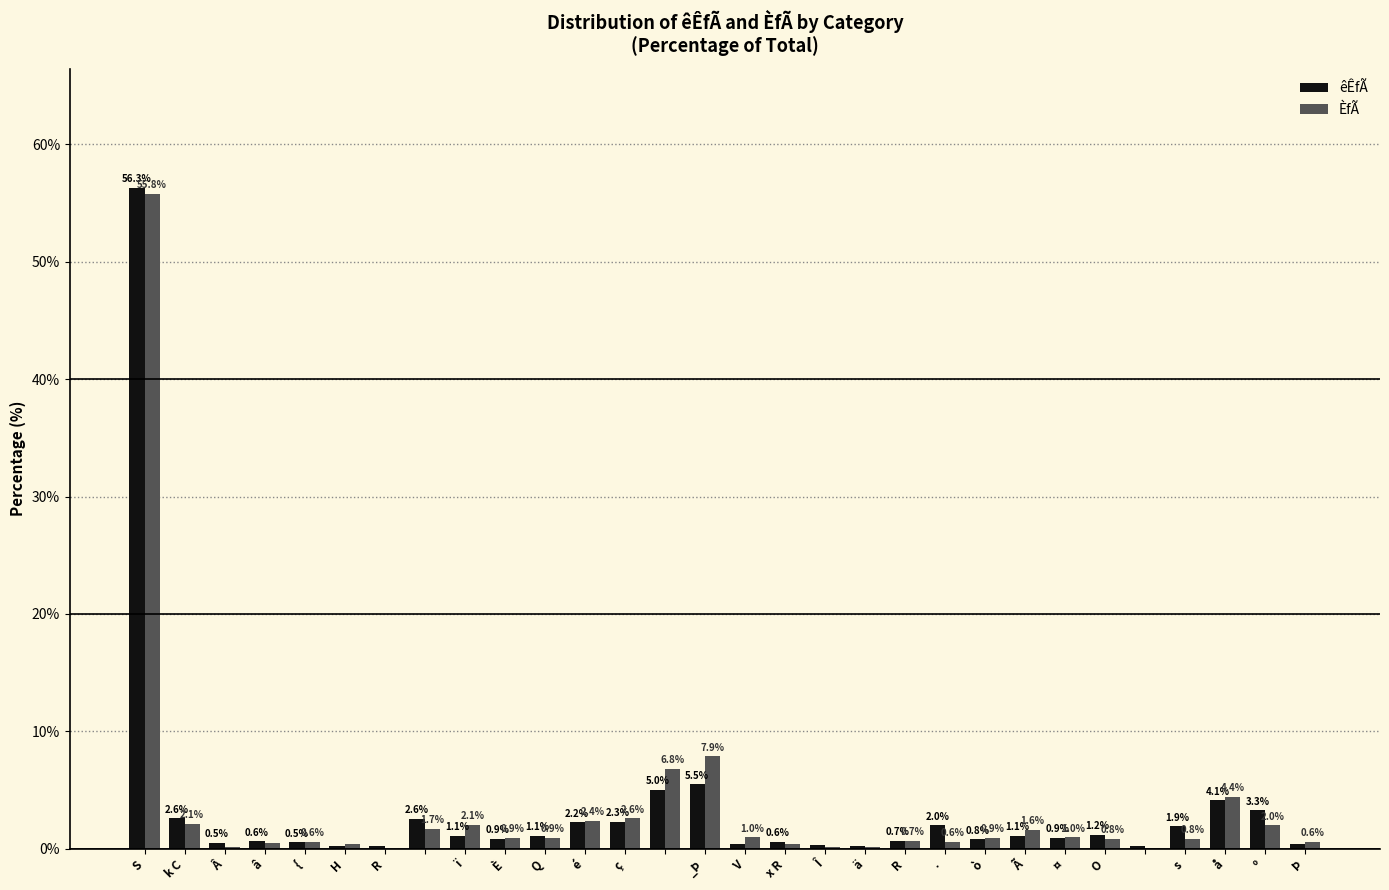

Are the bars horizontal?

No